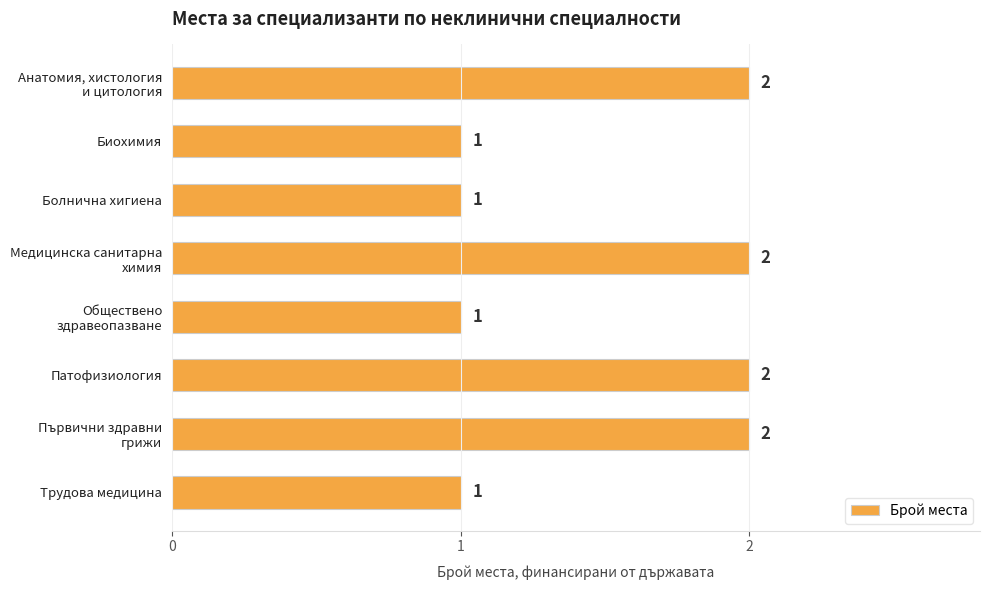

What is the value of the 5th bar from the top?

1